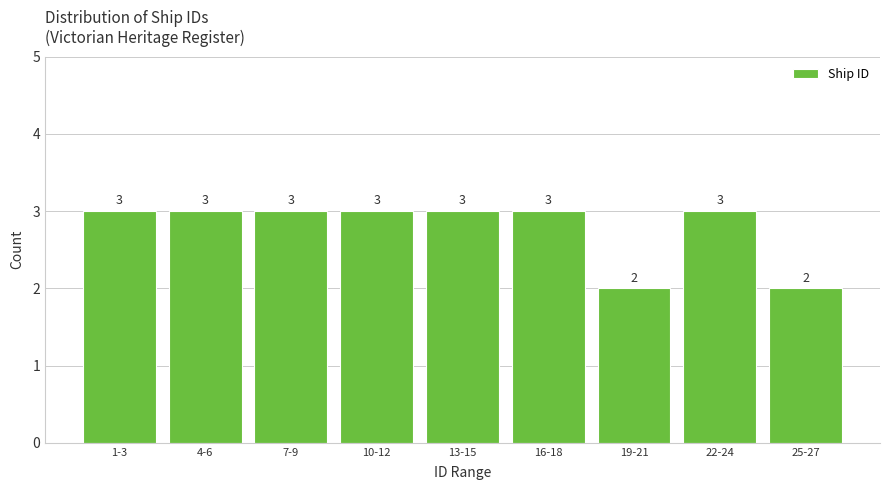

Reading left to right, extract all data points from this chart.

3	3	3	3	3	3	2	3	2